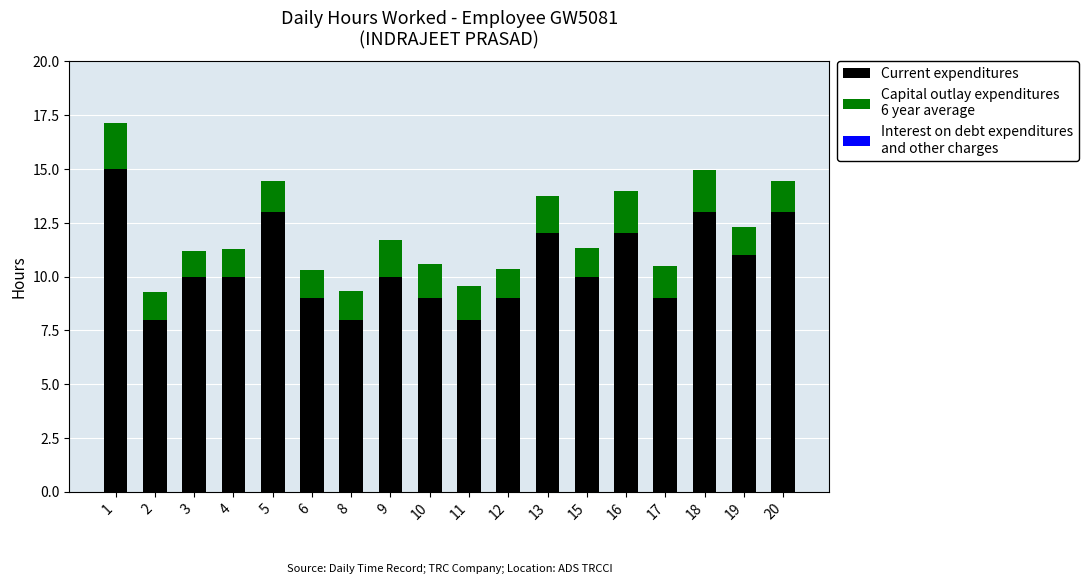

What is the total value across all series at 12?

10.3